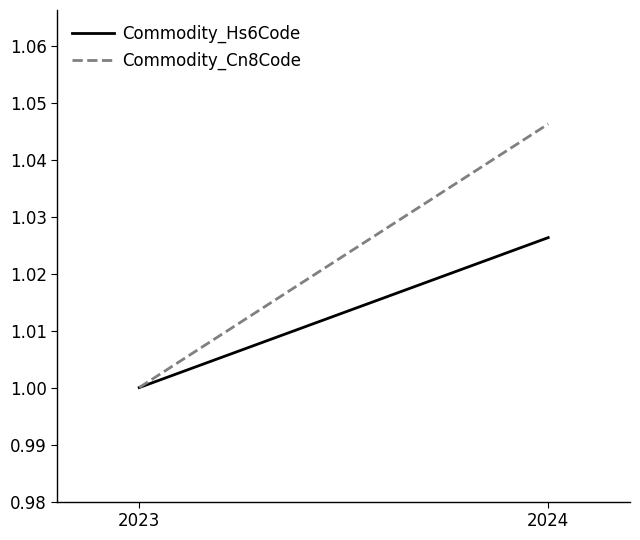

Reading left to right, transcribe all the data shown in this chart.

Commodity_Hs6Code: 1.0	1.0
Commodity_Cn8Code: 1.0	1.0